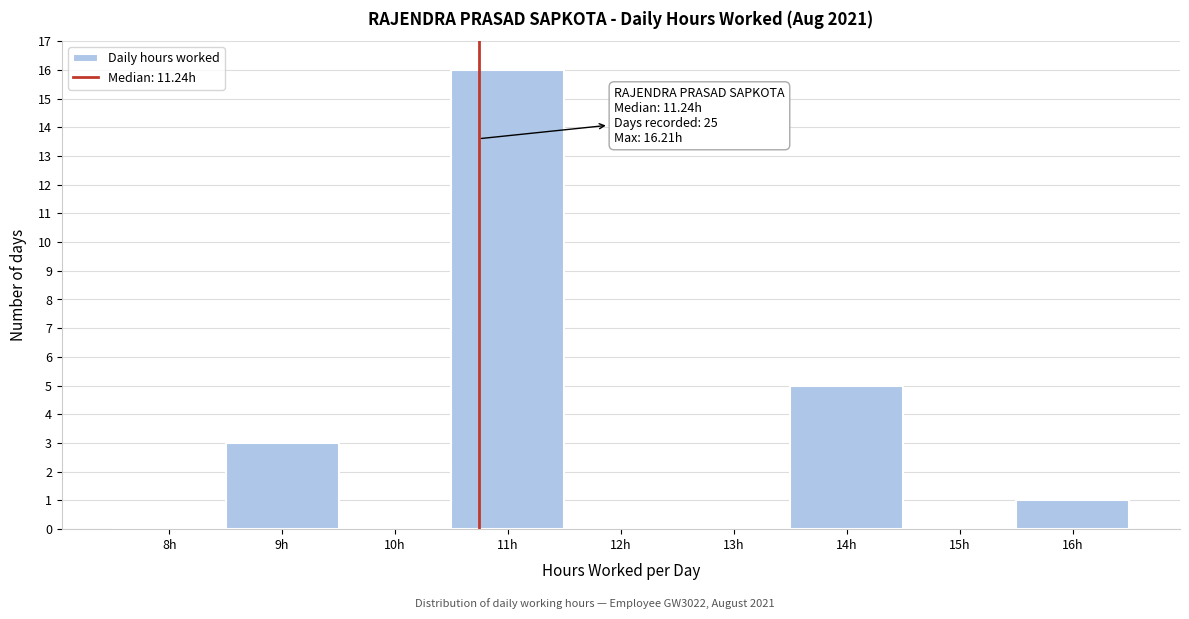

Reading right to left, what are all the values shown in this chart?

16h=1	15h=0	14h=5	13h=0	12h=0	11h=16	10h=0	9h=3	8h=0